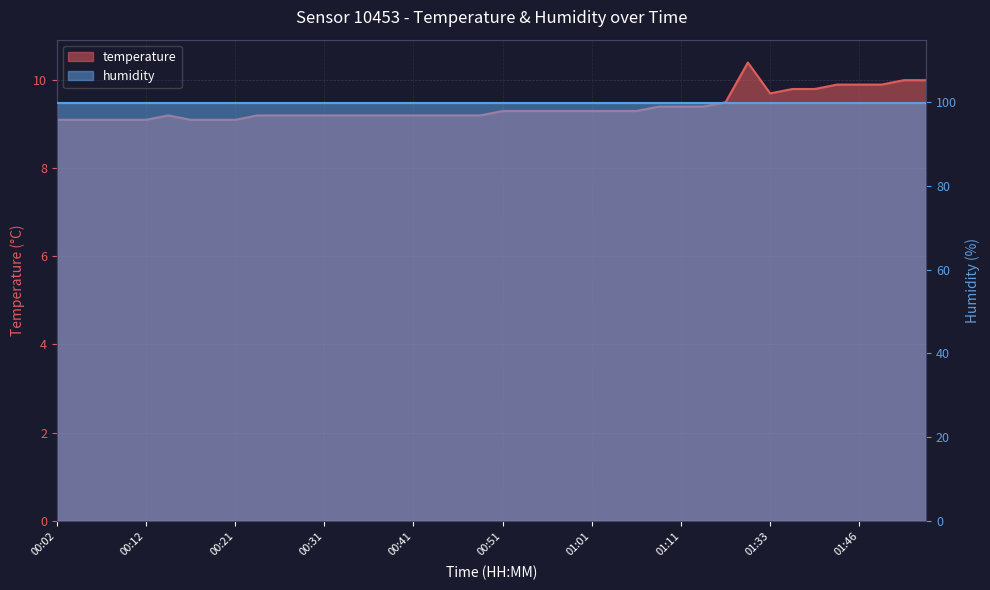

What is the value of the 36th point from the left?

9.9